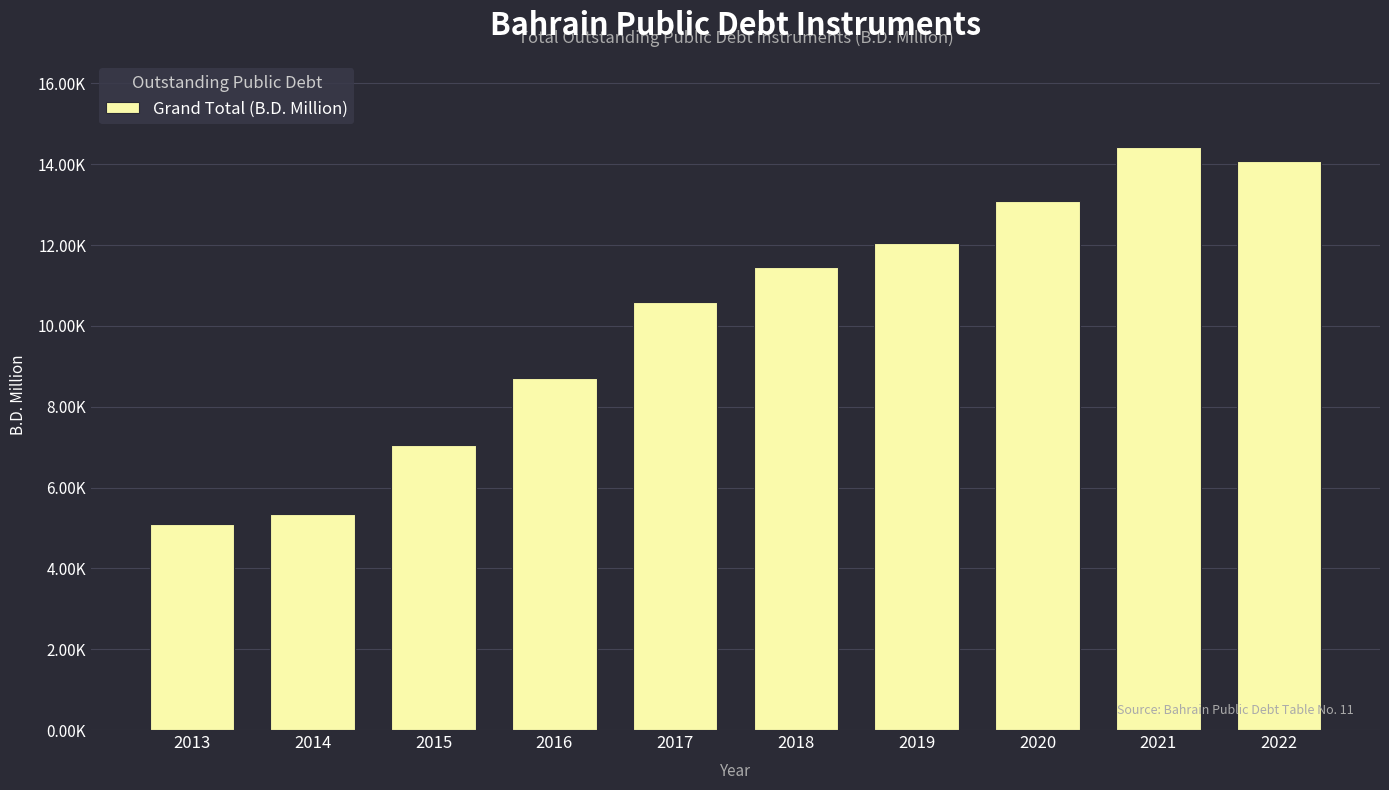

What is the difference between the values at 2021 and 2014?

9063.9